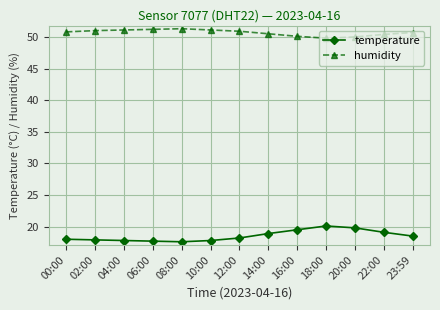

Rank the series by their maximum value, from highest to lowest.

humidity, temperature